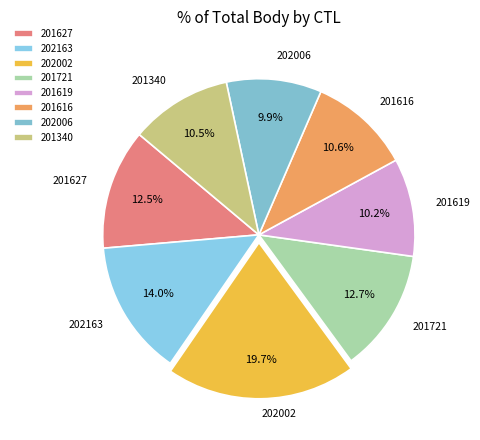

Which category has the biggest portion of the pie?

202002